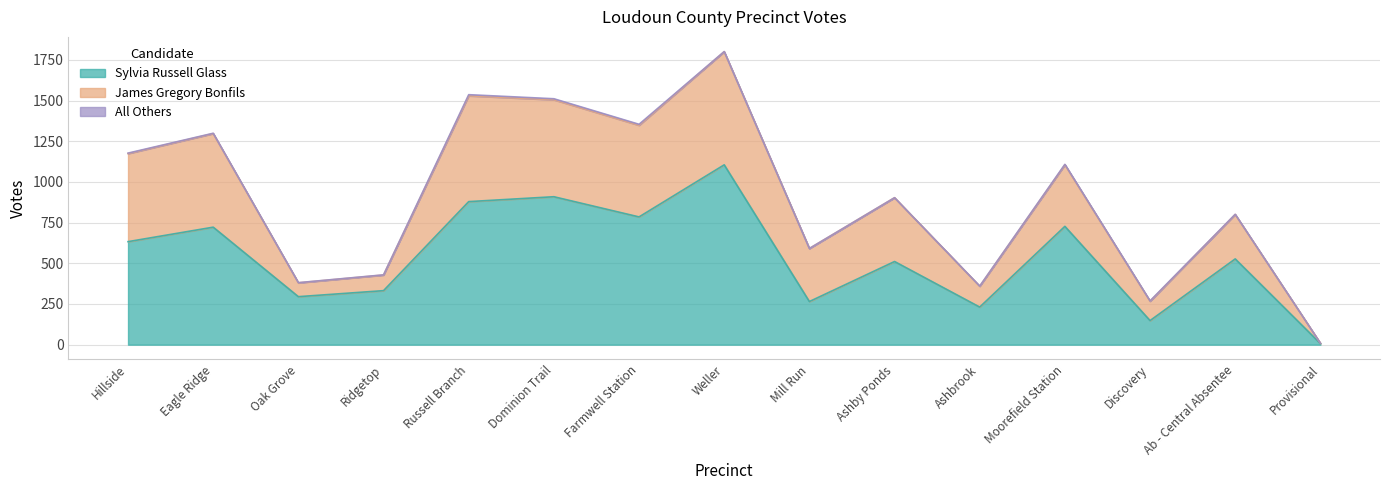

True or false: Sylvia Russell Glass has more than 1 points higher than both neighbors.

True